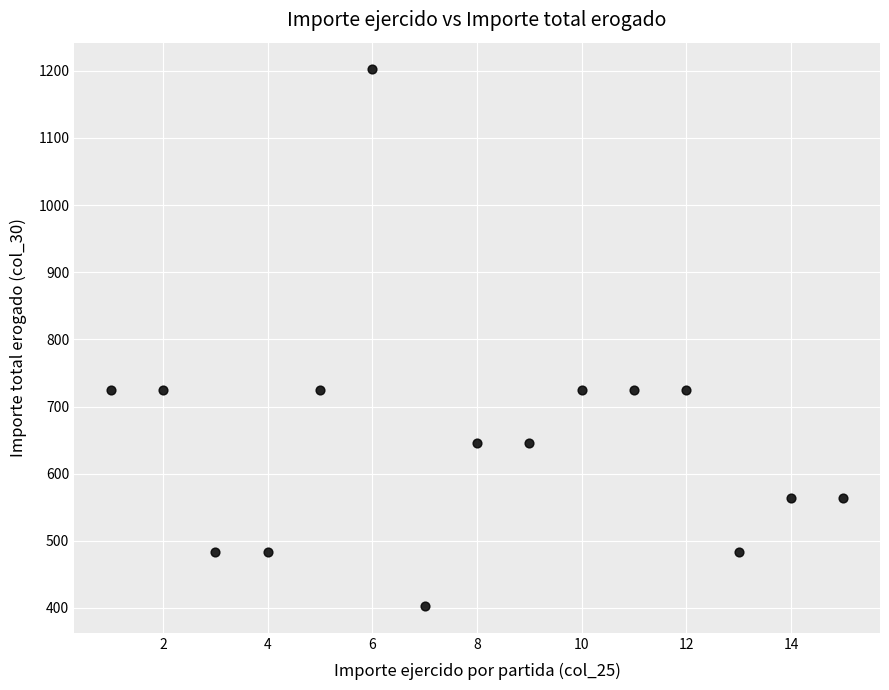

What is the range of Y values (max minus min)?

799